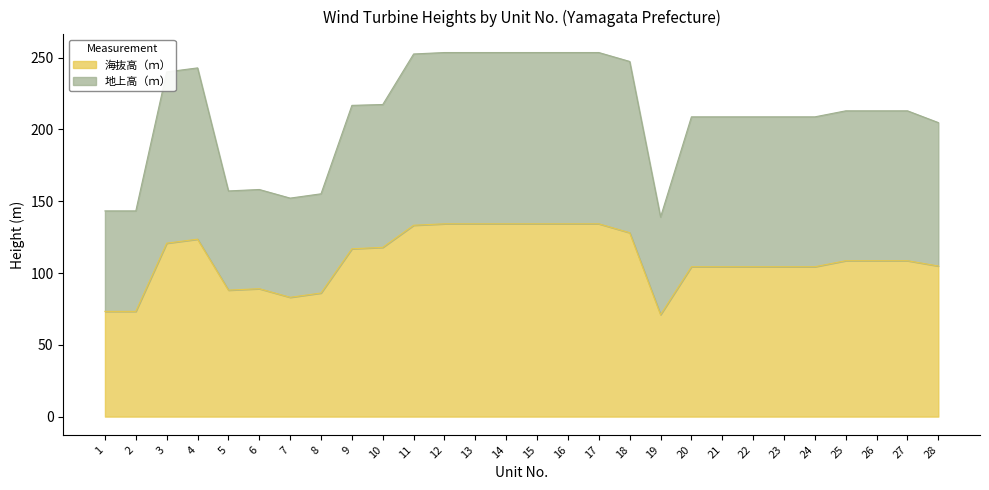

Reading left to right, list all the values displayed in this chart.

海抜高（ｍ）: 1=73.3	2=73.3	3=120.8	4=123.6	5=88.1	6=89.1	7=83.1	8=86.1	9=116.9	10=117.9	11=133.3	12=134.3	13=134.3	14=134.3	15=134.3	16=134.3	17=134.3	18=128.1	19=71.0	20=104.4	21=104.4	22=104.4	23=104.4	24=104.4	25=108.6	26=108.6	27=108.6	28=104.9
地上高（ｍ）: 1=143.3	2=143.3	3=240.1	4=242.9	5=157.2	6=158.2	7=152.2	8=155.2	9=216.8	10=217.4	11=252.6	12=253.6	13=253.6	14=253.6	15=253.6	16=253.6	17=253.6	18=247.4	19=139.0	20=208.8	21=208.8	22=208.8	23=208.8	24=208.8	25=213.0	26=213.0	27=213.0	28=204.8